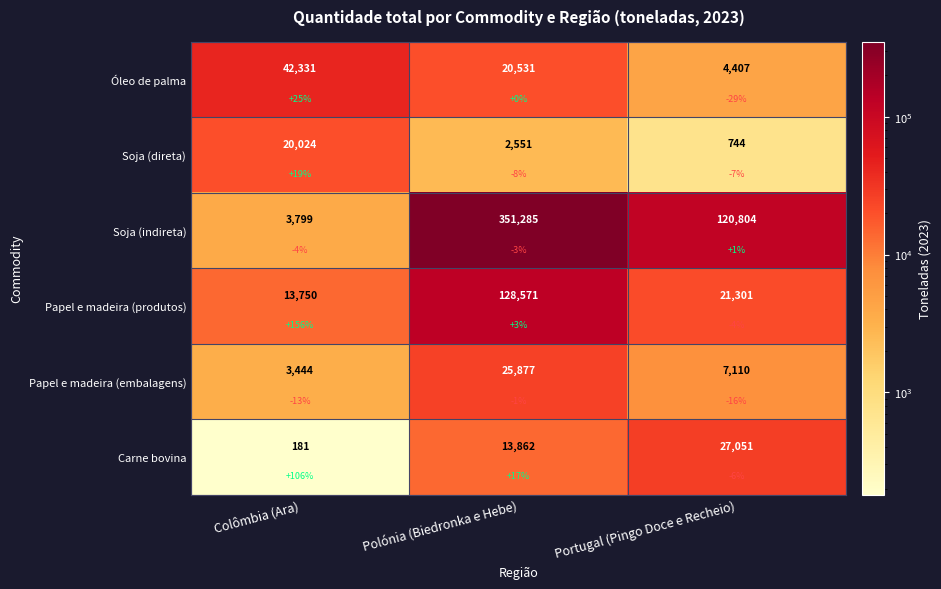

What is the difference between the second highest and minimum values in the Soja (indireta) series?

117005